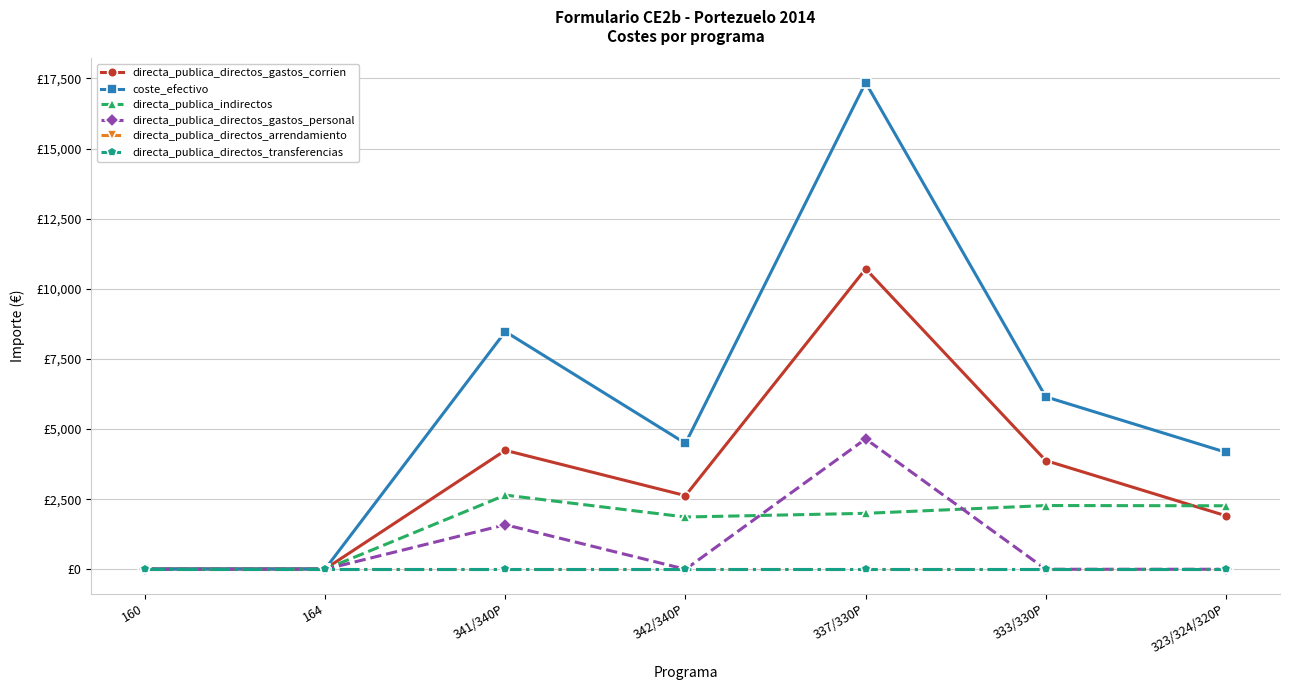

Which category has the highest value in the directa_publica_directos_gastos_personal series?

337/330P